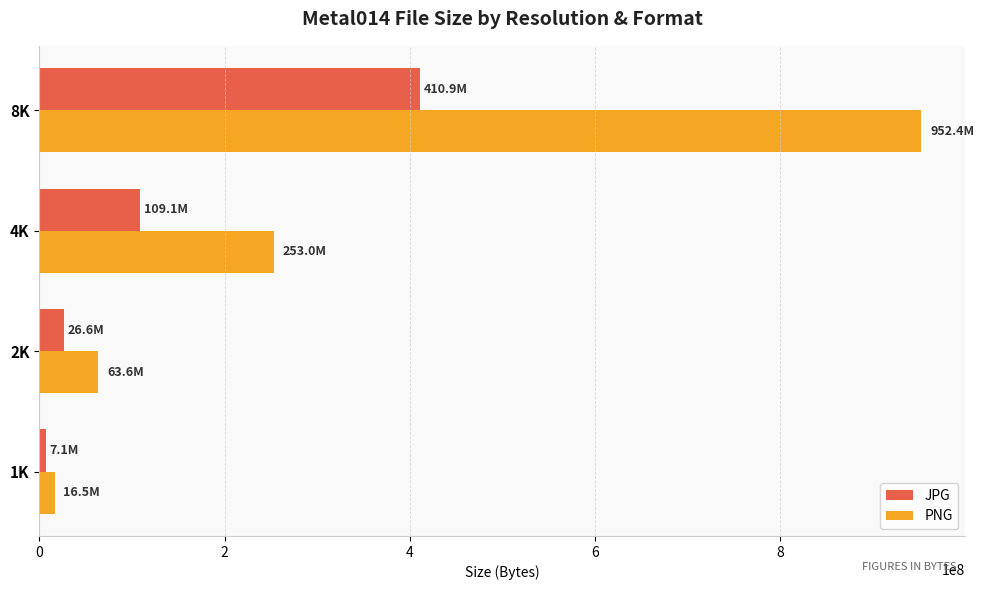

List the labels in order of PNG value, largest first.

8K, 4K, 2K, 1K